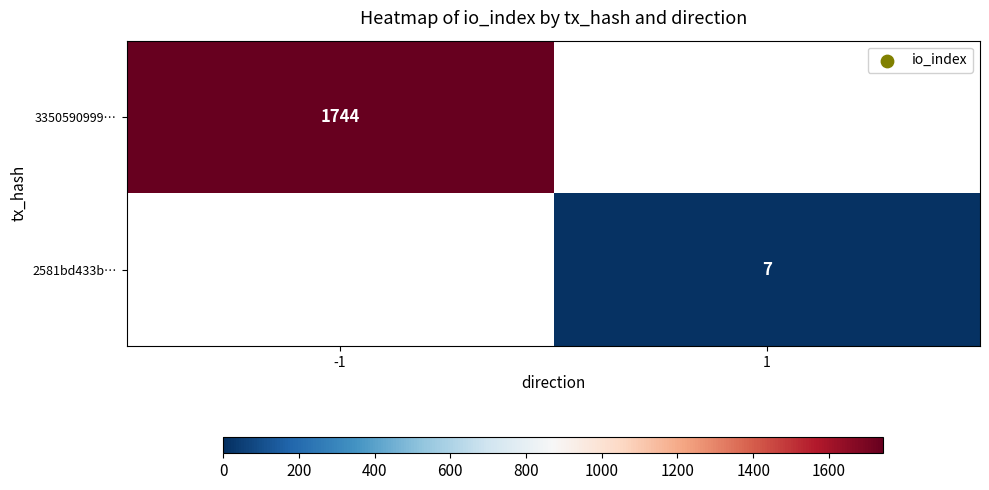

The 3350590999… series shows 1744 at -1. True or false?

True